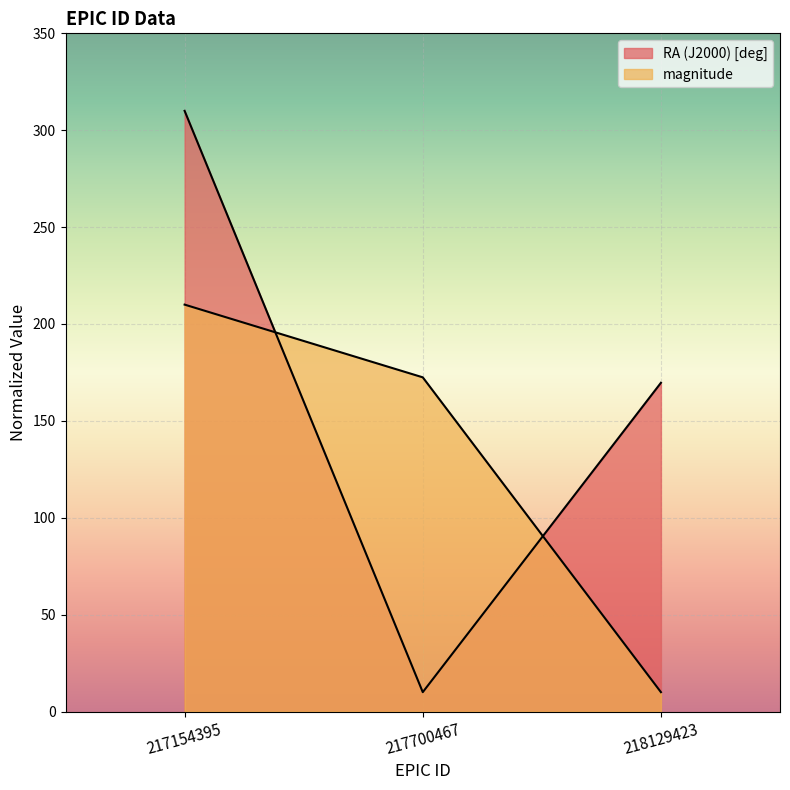

What is the difference between the second highest and minimum values in the RA (J2000) [deg] series?

159.7